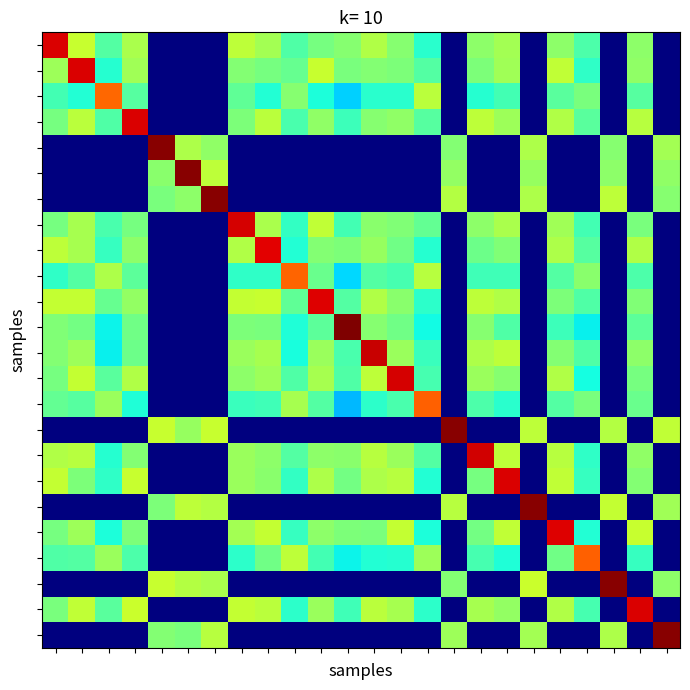

At how many categories does at least one series exceed 0?

24